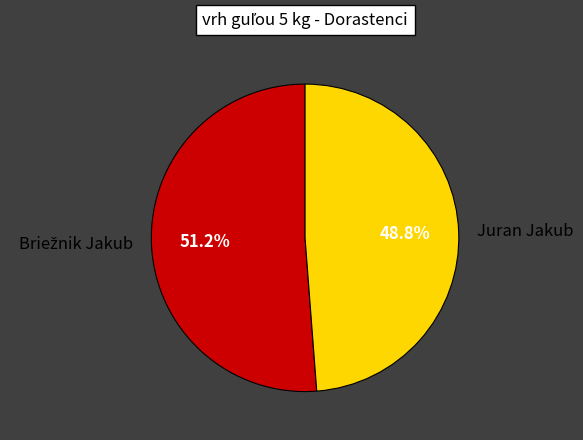

Which category has the smallest portion of the pie?

Juran Jakub